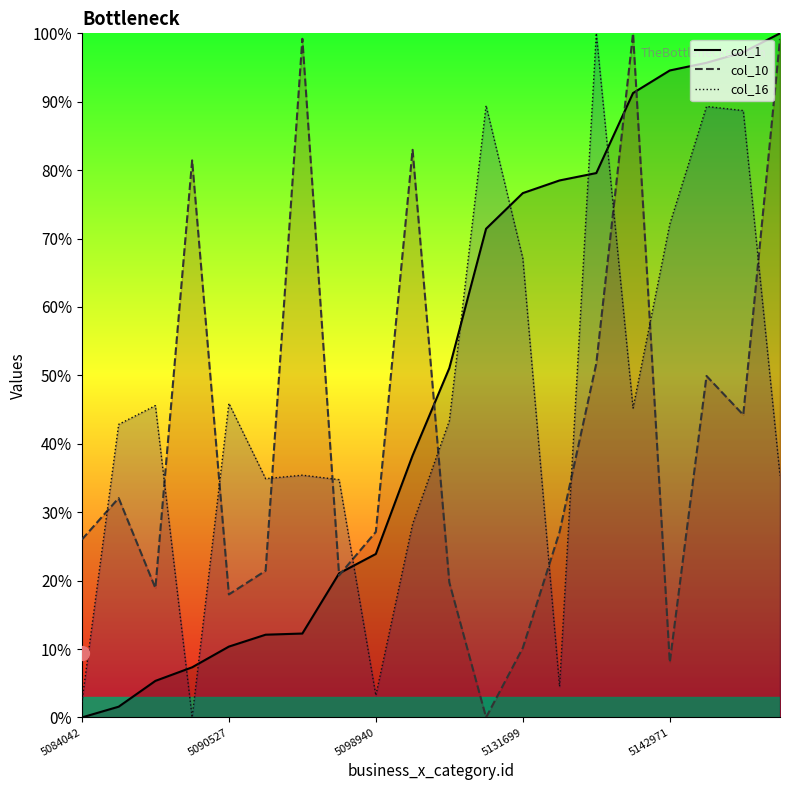

What is the approximate value of col_1 at 5088534?

7.3